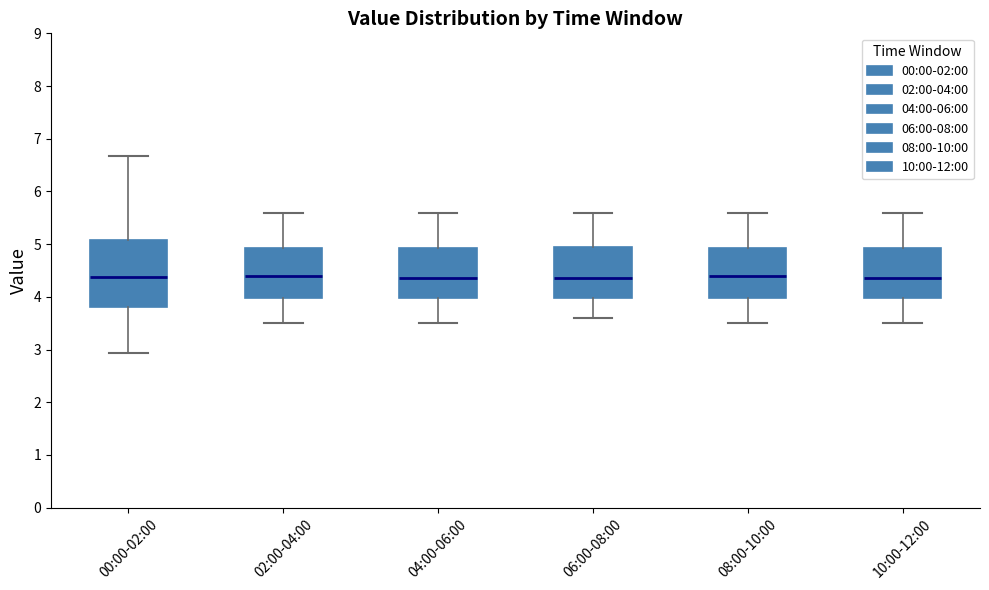

Where does the median line of the box for 10:00-12:00 sit on the y-axis? The values are not printed on the chart, so give them approximately, as read against the axis.

4.4